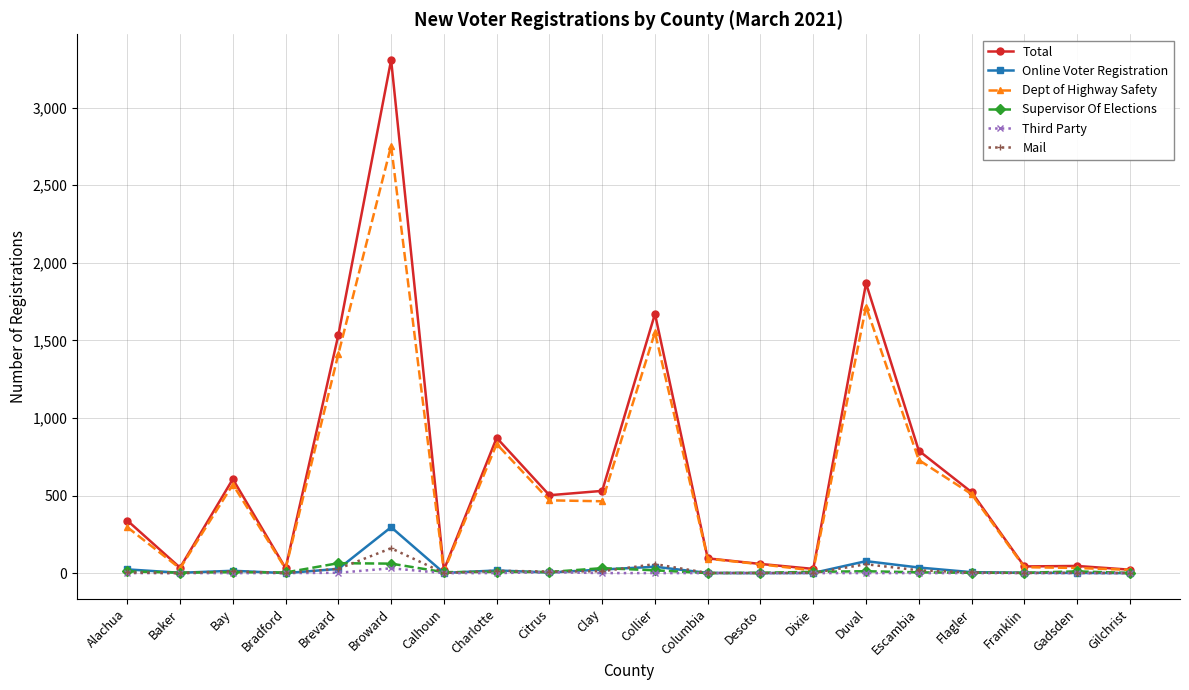

What is the sum of all Total values?

12921